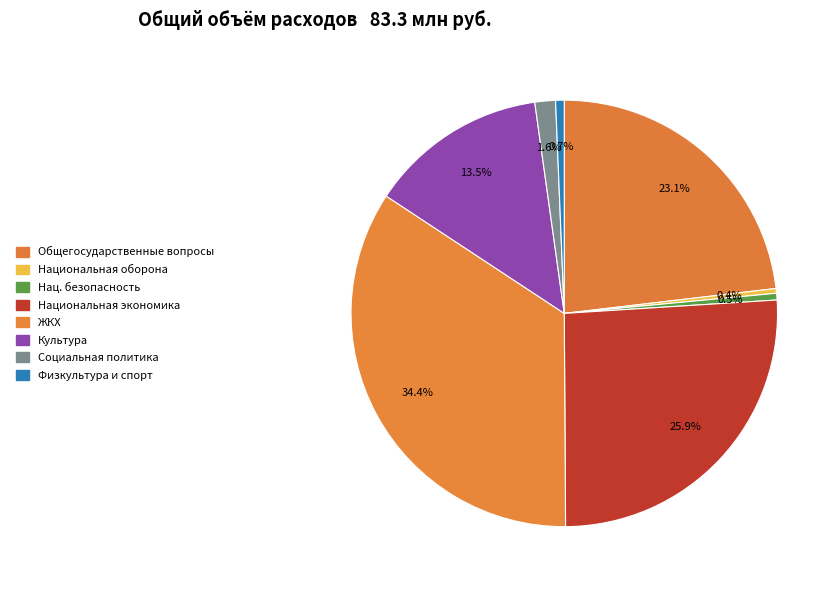

How many segments does this pie chart have?

8